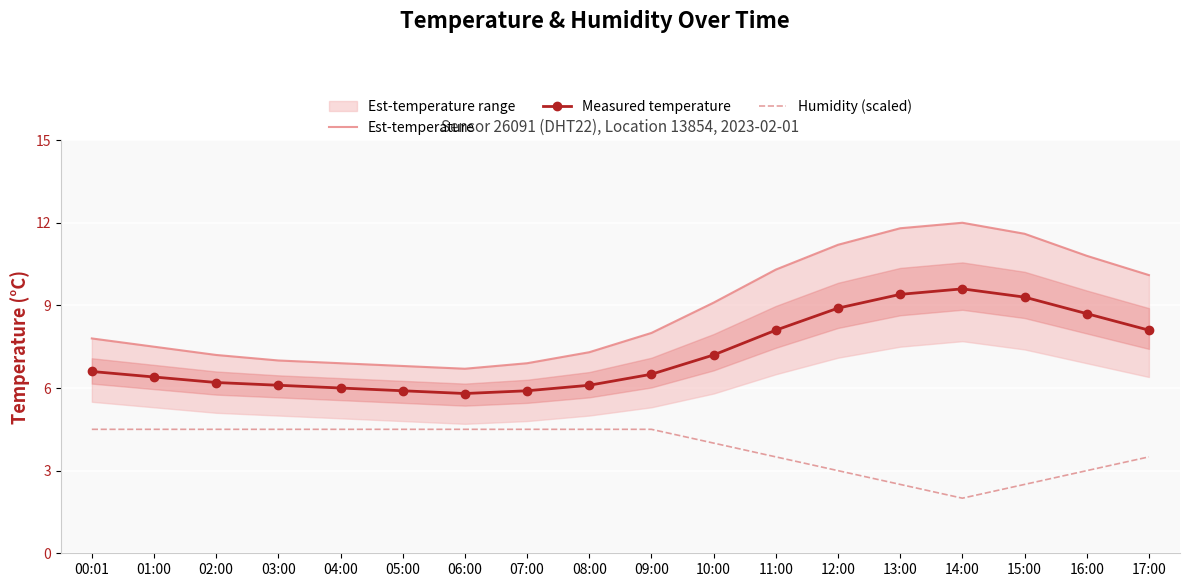

What is the label of the 5th point from the right?

13:00